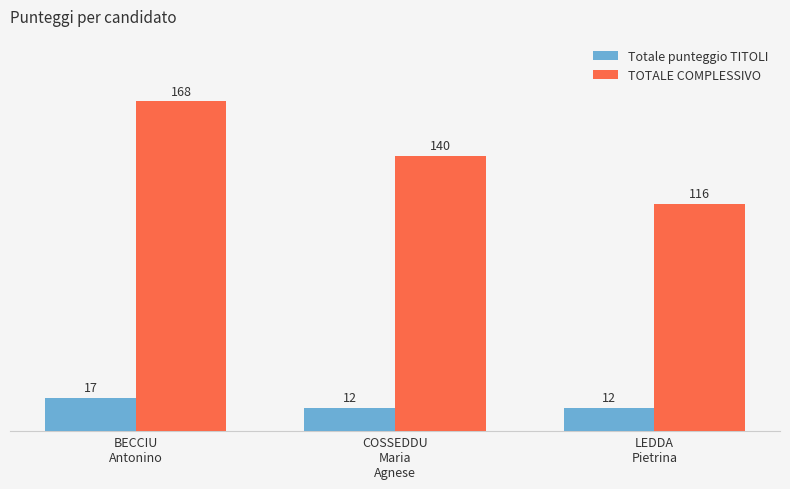

The TOTALE COMPLESSIVO series shows 116 at LEDDA
Pietrina. True or false?

True